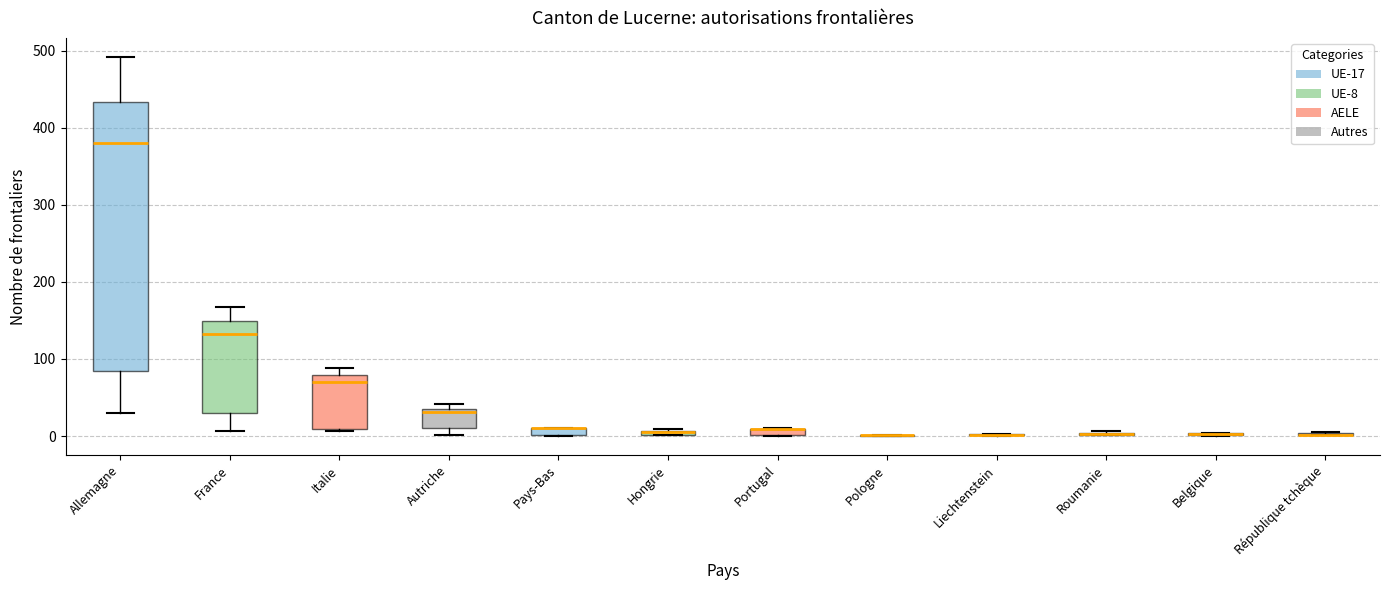

Which box is the tallest, from its lower edge to its upper edge?

Allemagne